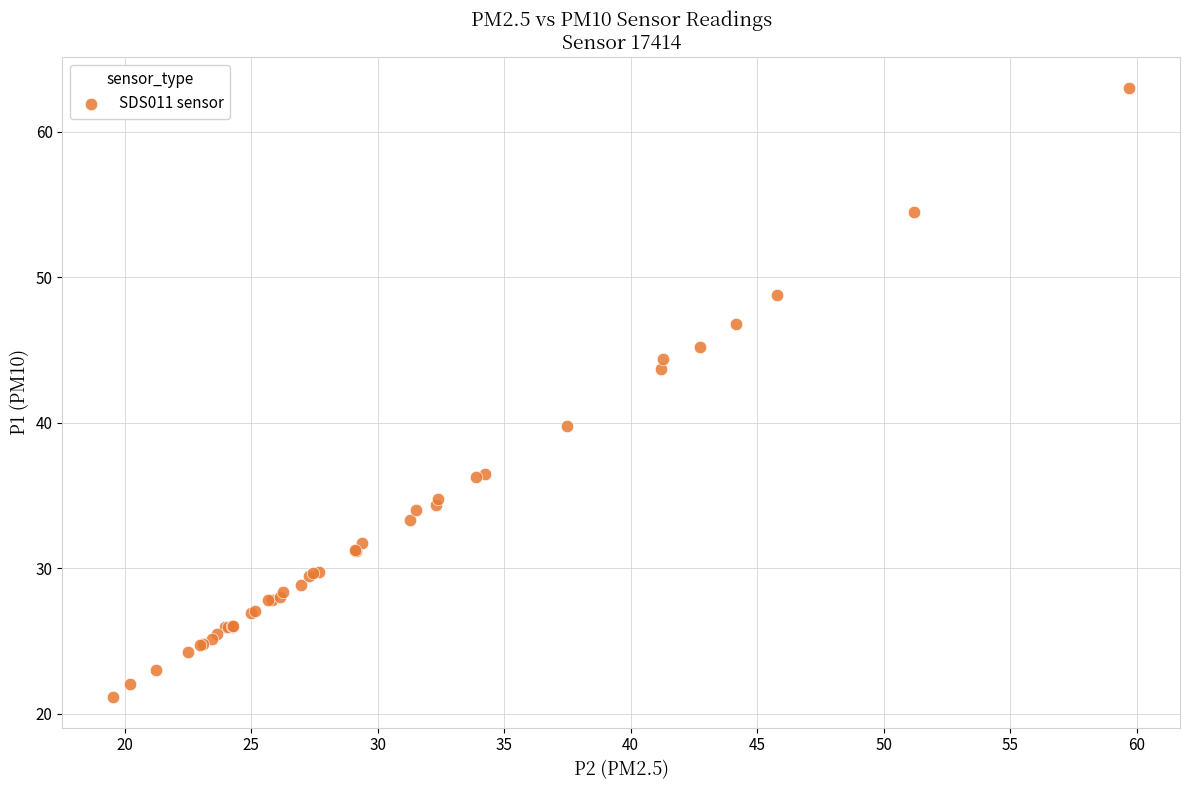

What Y value in the scatter plot is closest to 42?

43.7